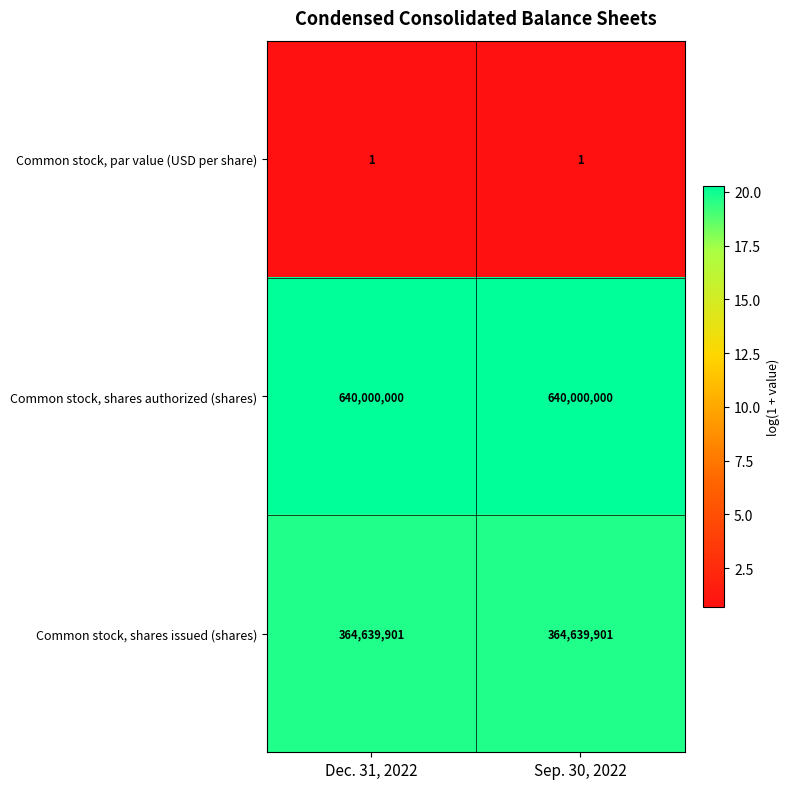

What is the spread (max minus min) of values at Sep. 30, 2022?

639999999